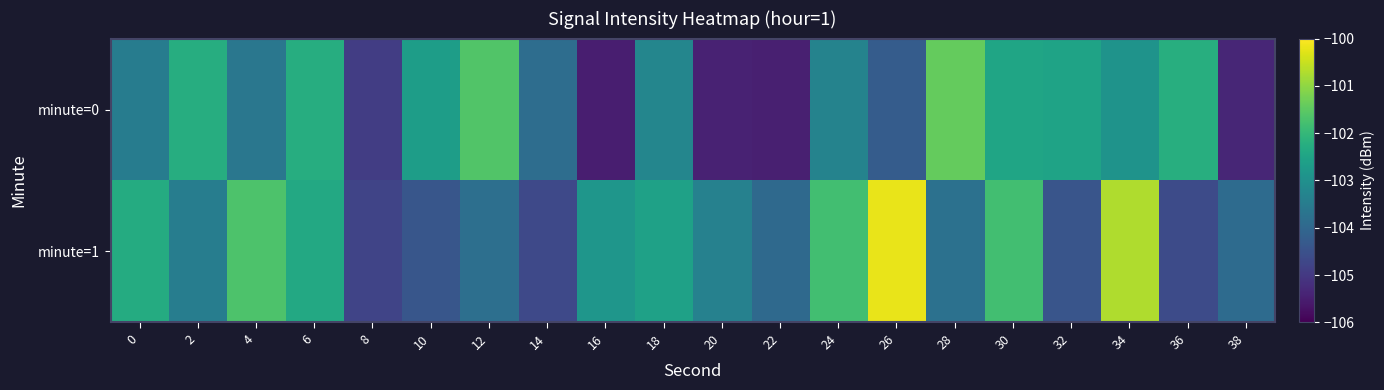

At how many categories does at least one series exceed -104?

19